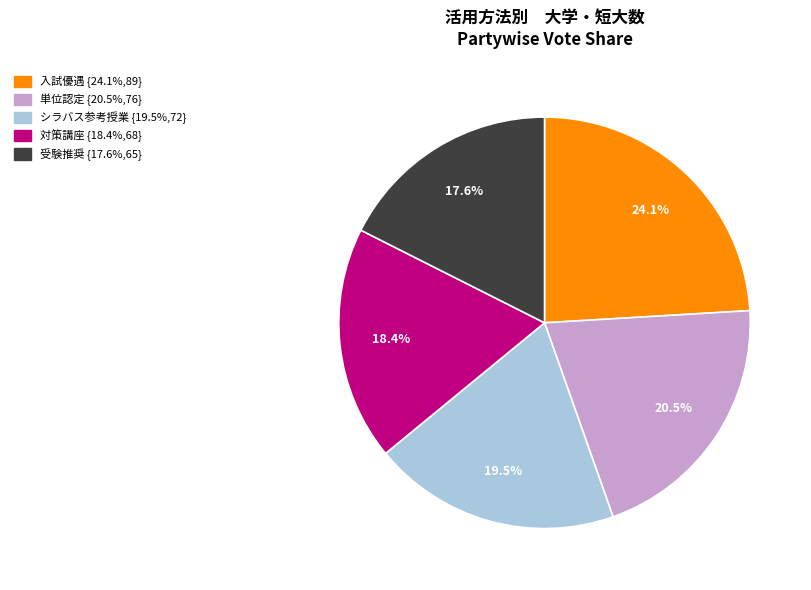

Is it true that シラバス参考授業 is 32% of the pie?

False